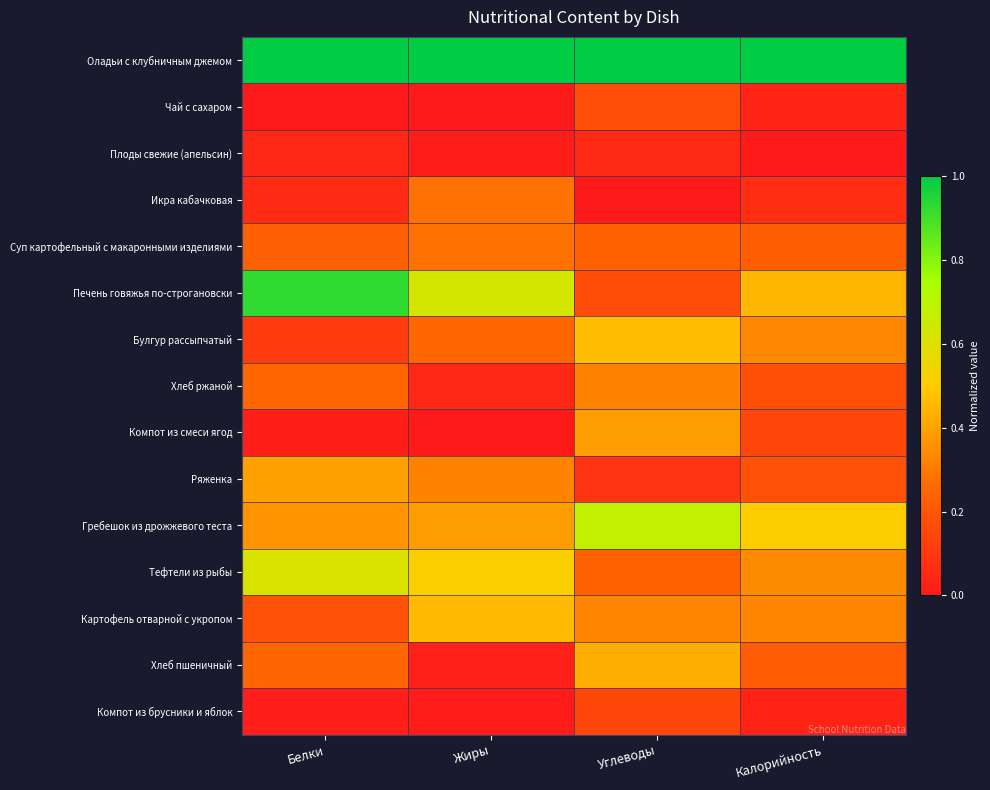

At how many categories does at least one series exceed 0?

4